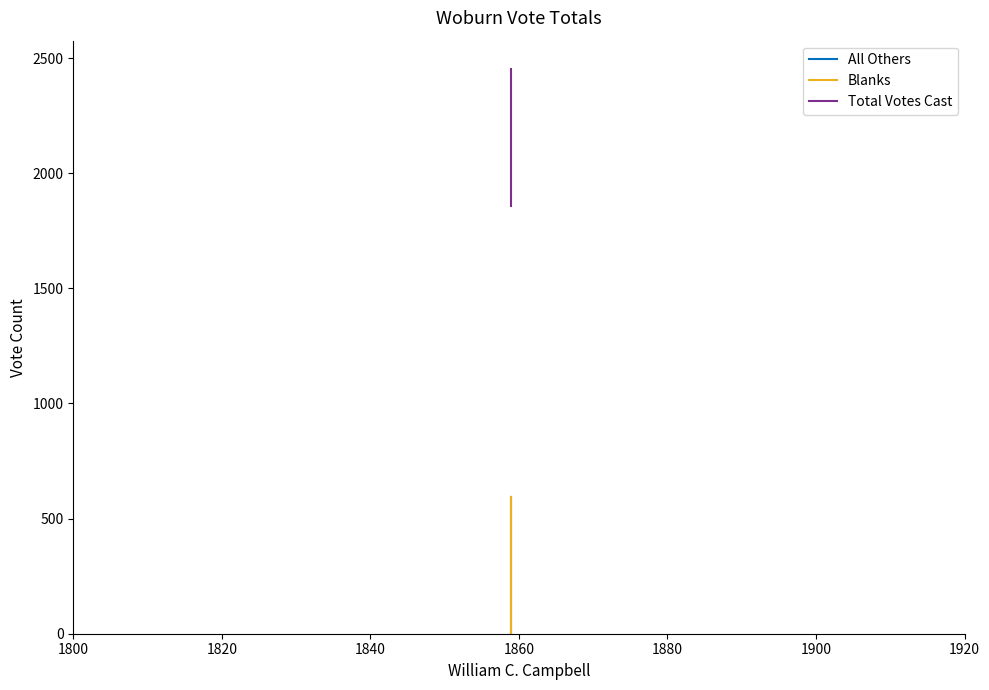

What is the greatest value displayed?

2453